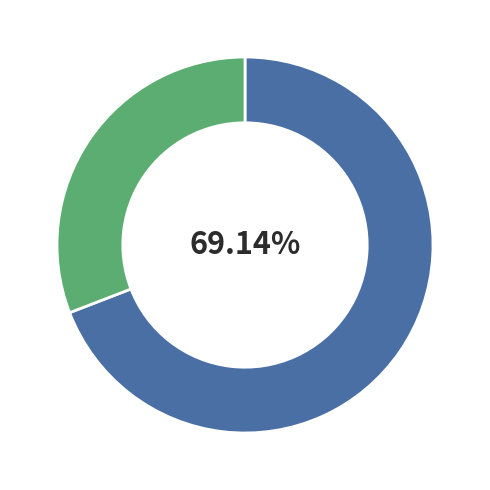

How many slices are in this pie chart?

2